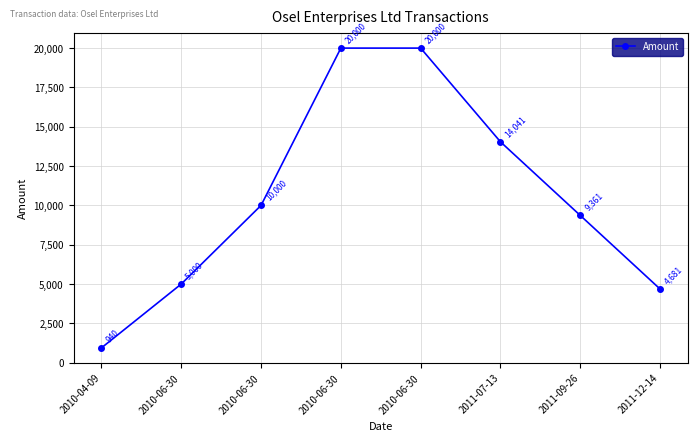

Is this an area chart (filled region under the line)?

No